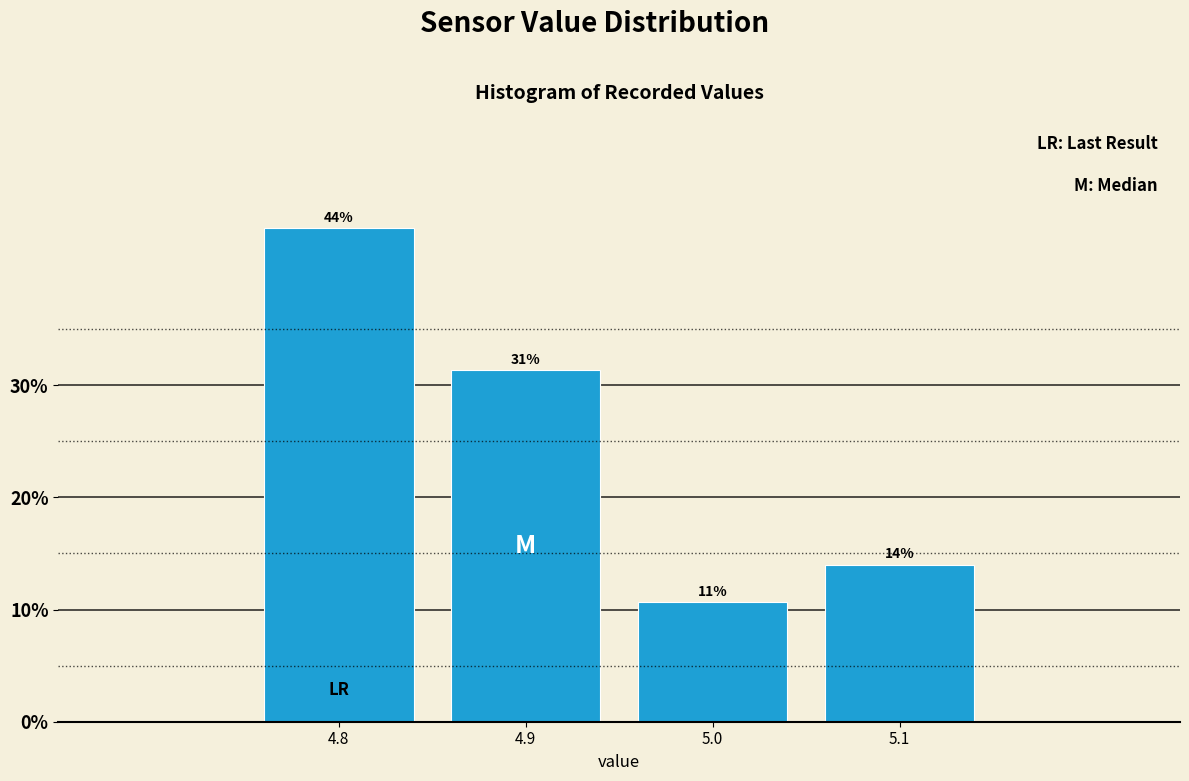

Is it true that the value at 4.9 is 31.3?

True